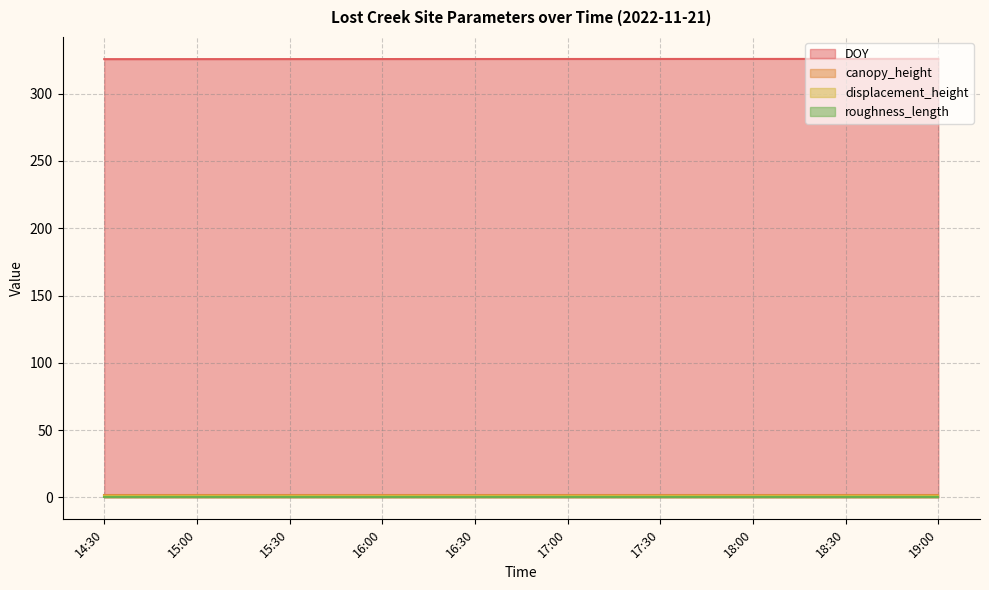

What is the label of the 8th point from the left?

18:00